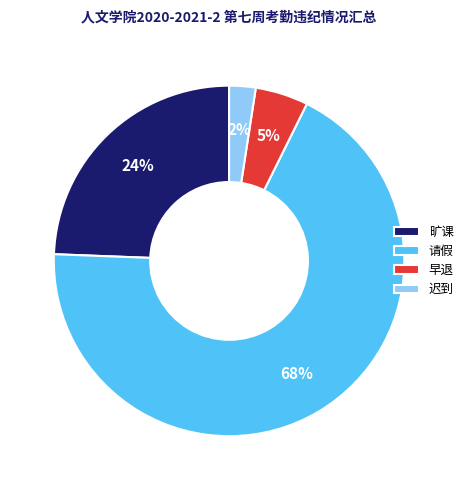

Does 迟到 represent more than half of the total?

No